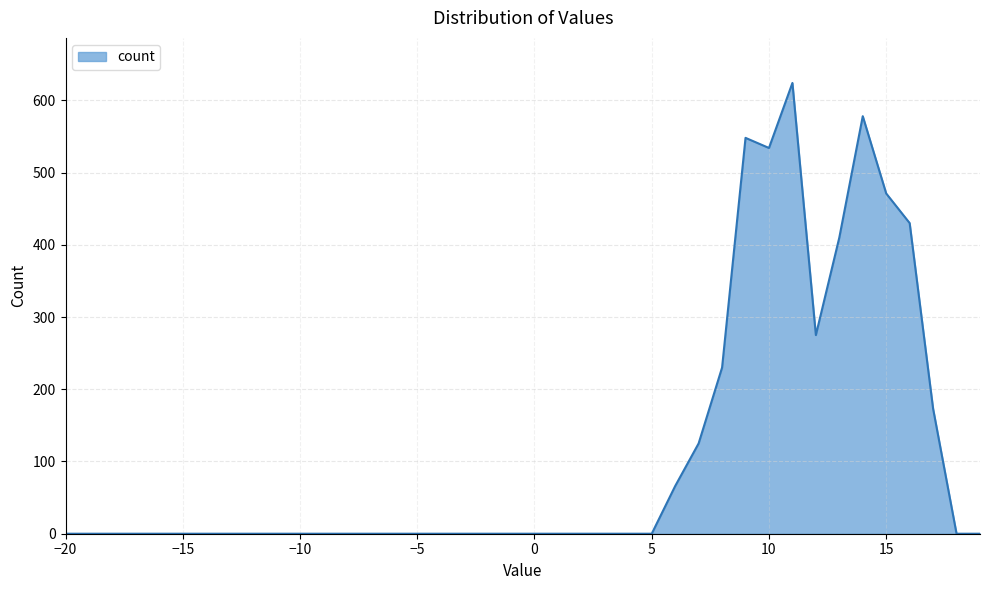

What is the maximum value shown in the chart?

624